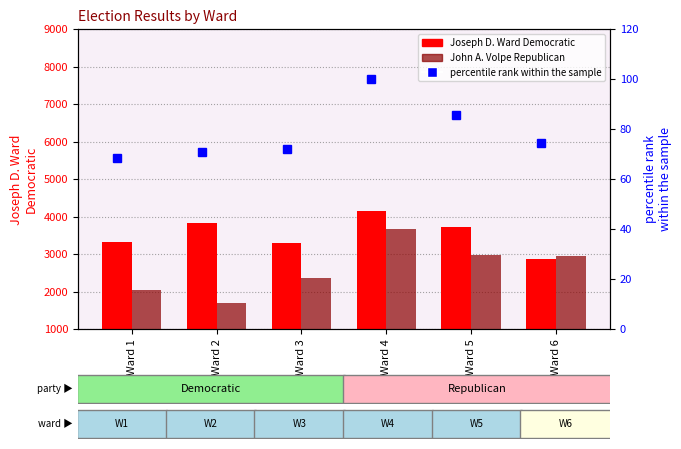

How many data points does each series have?

6